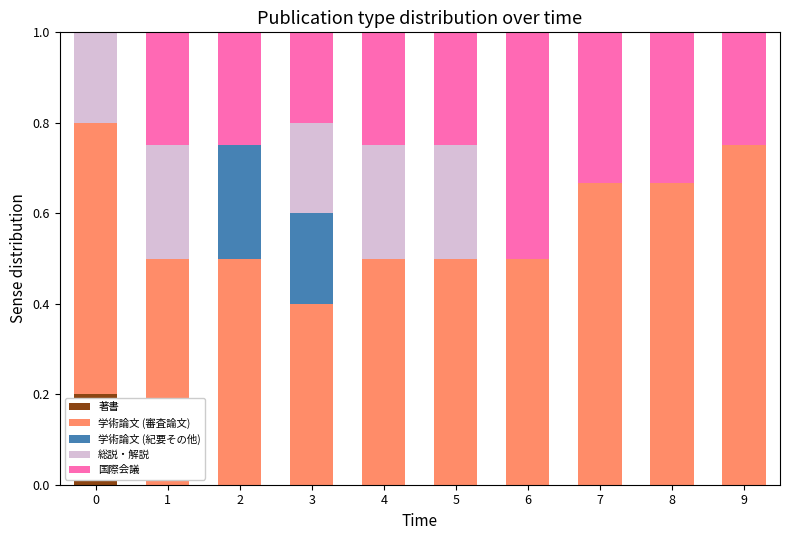

Is it true that 著書 equals -0.1 at 3?

False